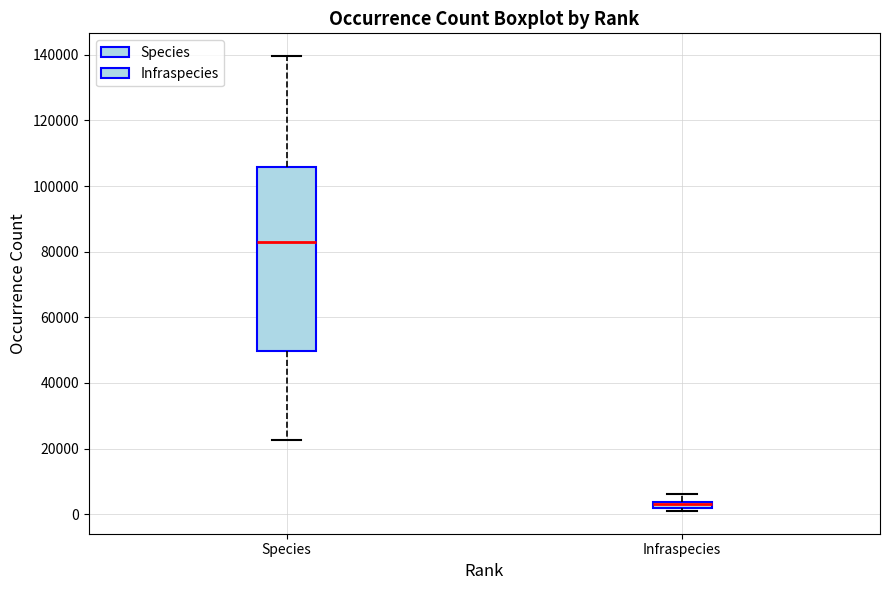

Which box's median line is the lowest?

Infraspecies